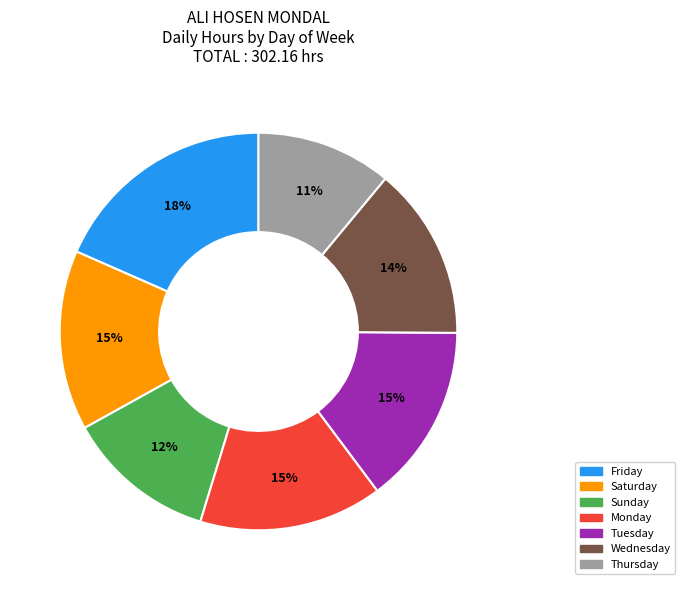

How many slices are in this pie chart?

7